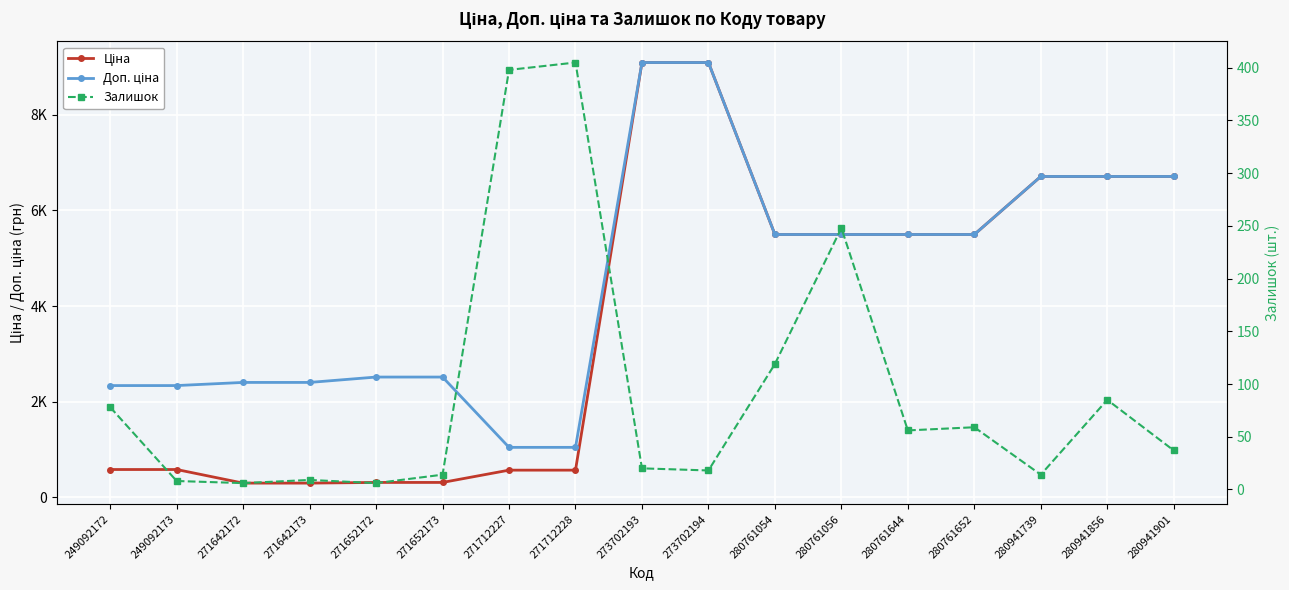

In Залишок, how many points are lower than both neighbors (excluding endpoints)?

5